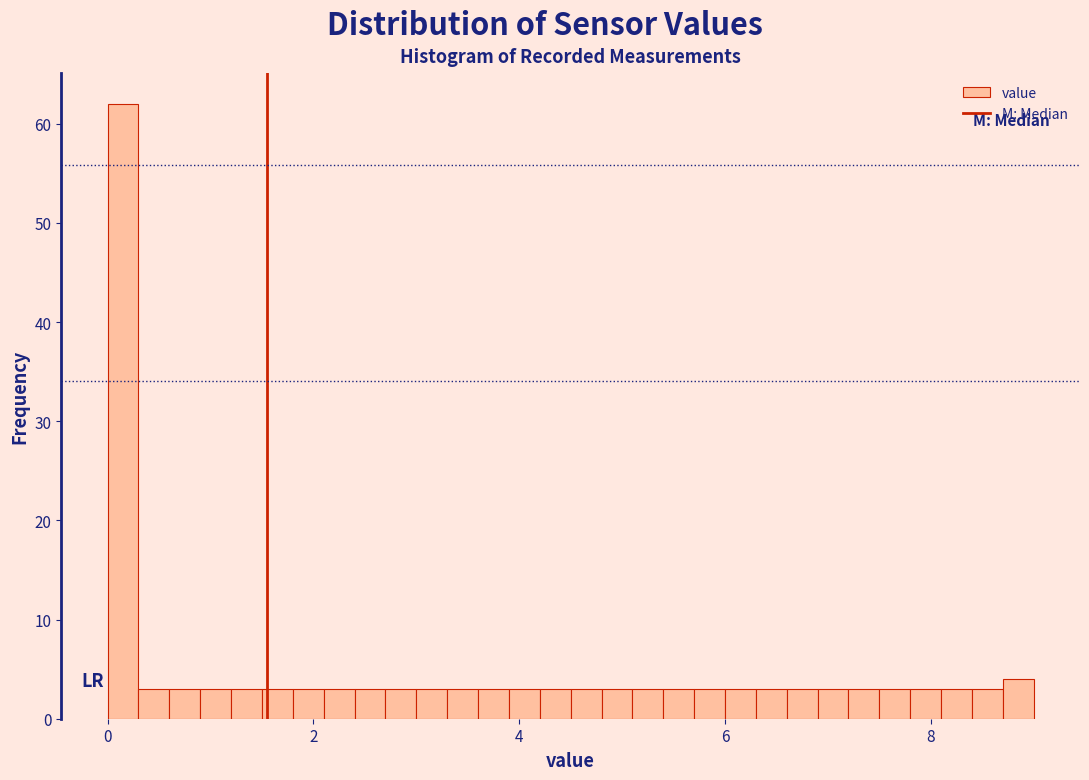

Read against the x-axis, roughly where is the centre of the tallest bar?

0.2